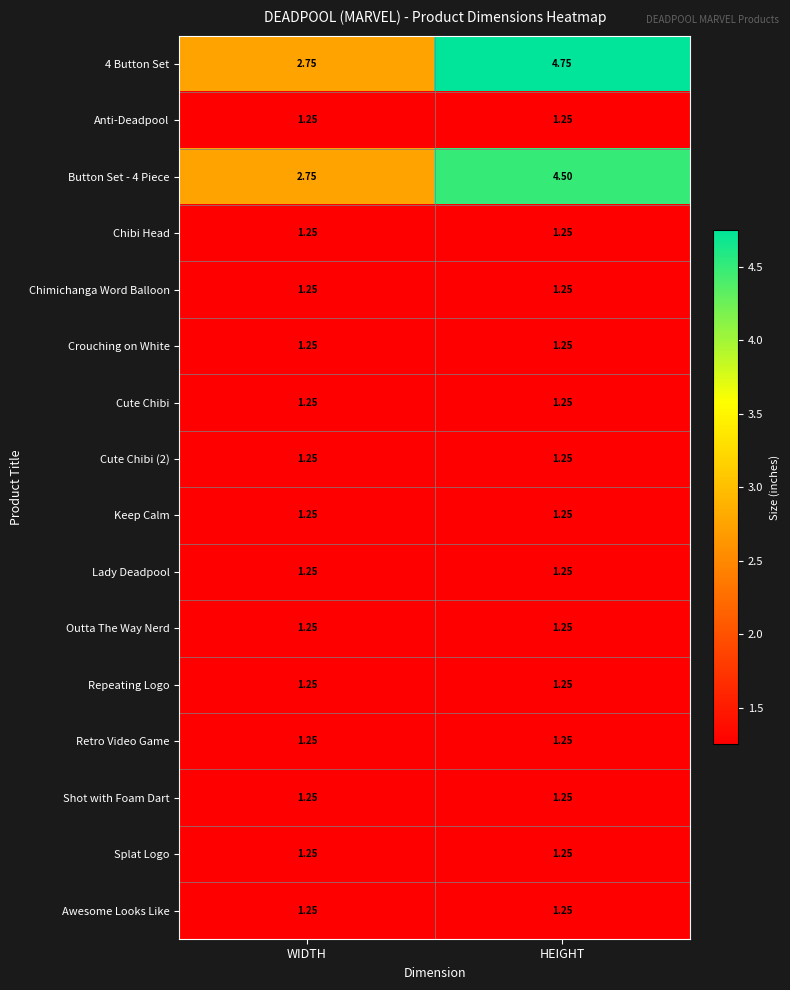

Is the value of 4 Button Set at WIDTH greater than the value of Cute Chibi at HEIGHT?

Yes